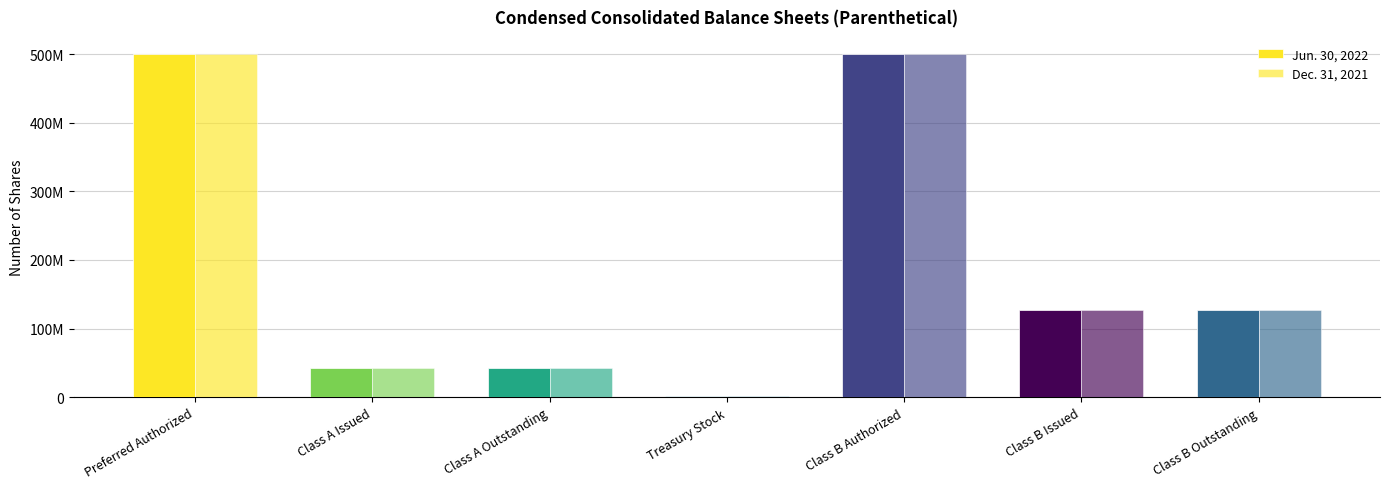

What is the average value of the Jun. 30, 2022 series?

191611954